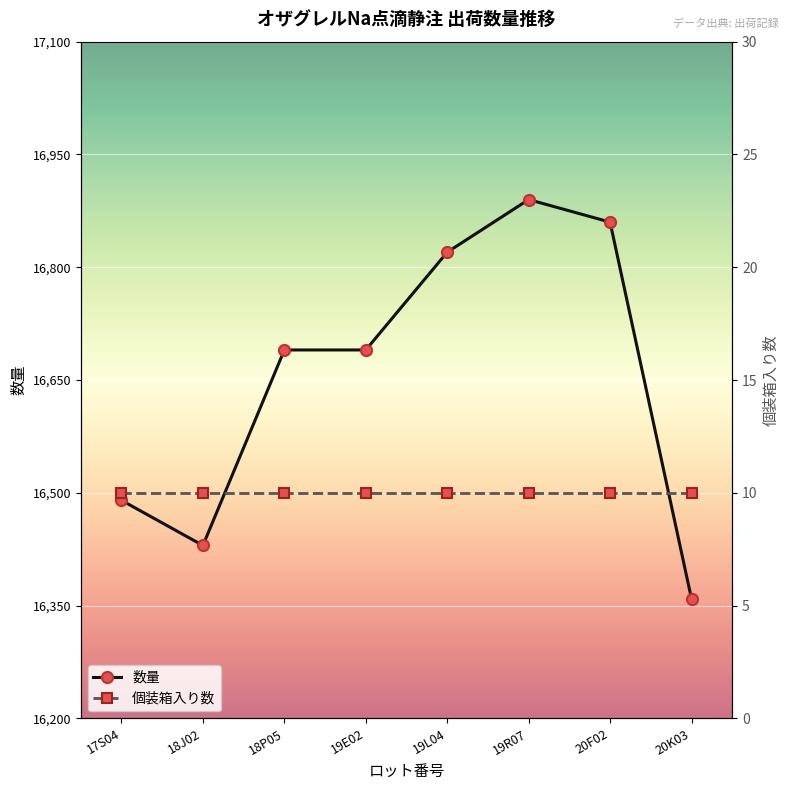

What is the total value across all series at 19R07?

16900